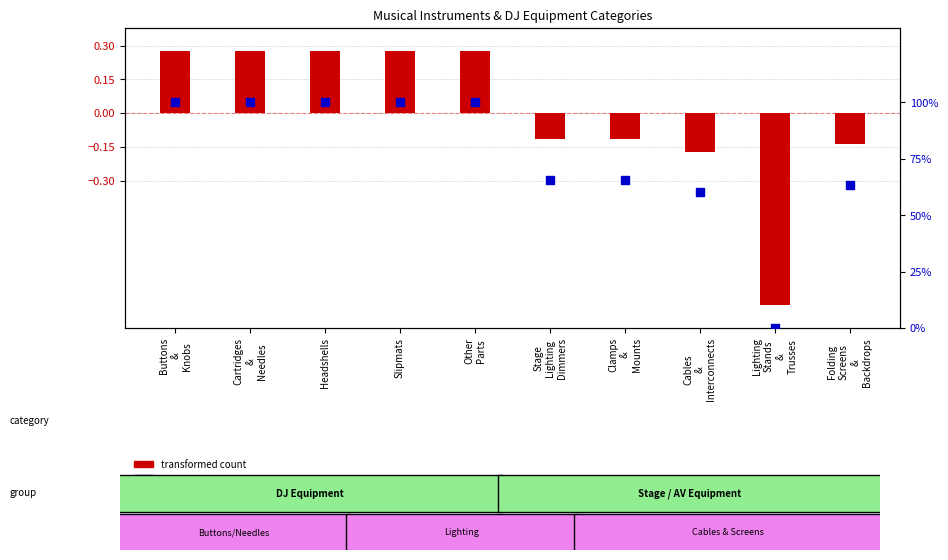

Which series has the largest total across all categories?

percentile rank within the sample